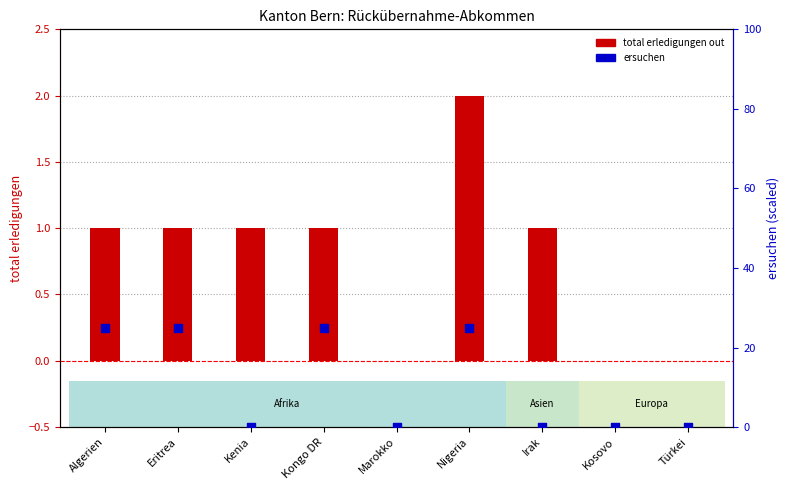

Which series reaches the minimum Y coordinate?

total erledigungen out